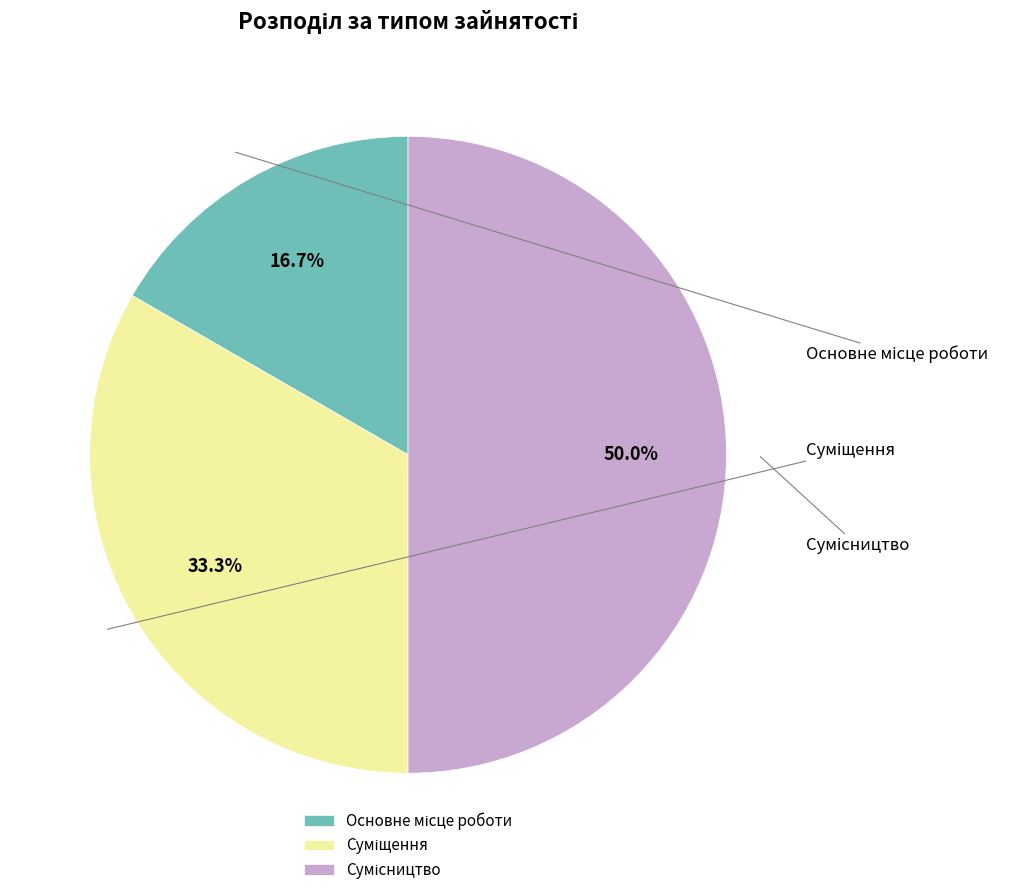

To the nearest percent, what is the combined percentage of Основне місце роботи and Сумісництво?

67%